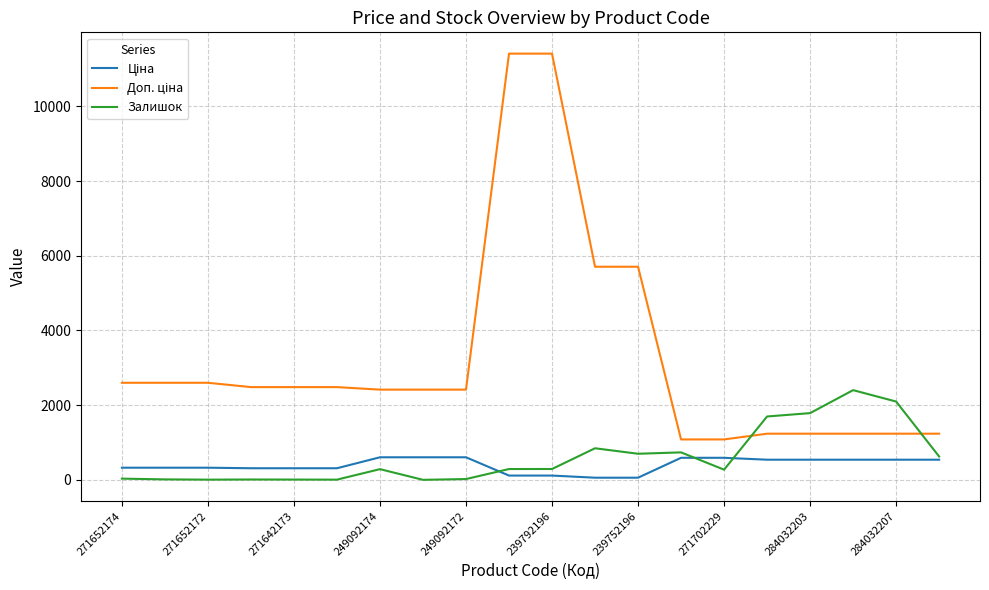

How many lines are shown in the chart?

3